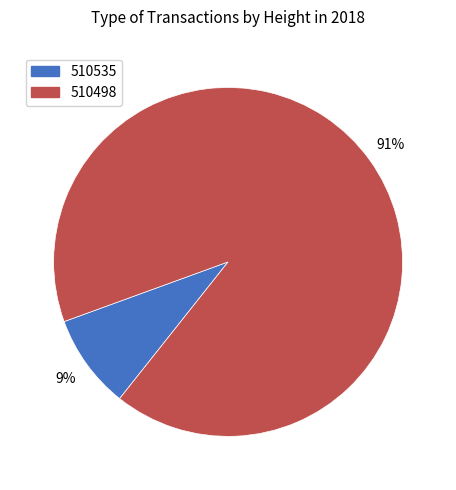

Which category has the smallest portion of the pie?

510535